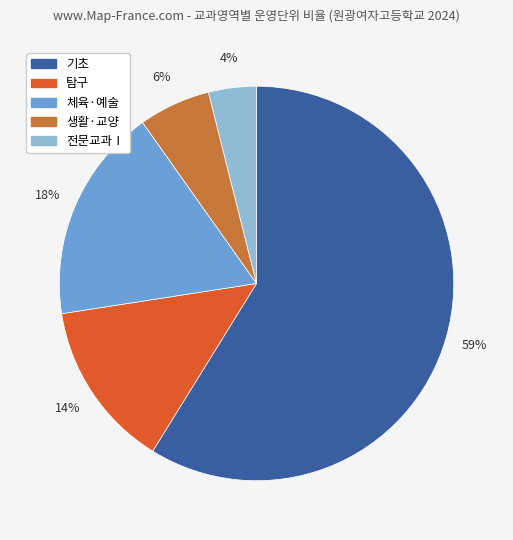

How many slices are in this pie chart?

5